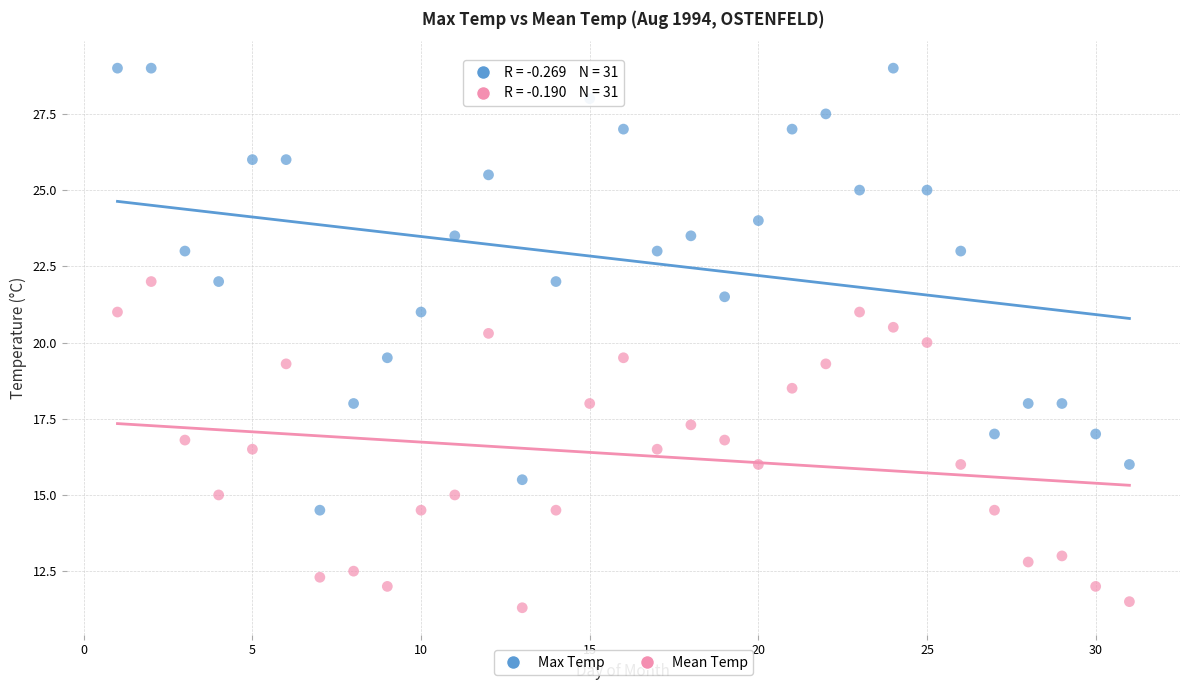

Which series reaches the minimum Y coordinate?

Mean Temp